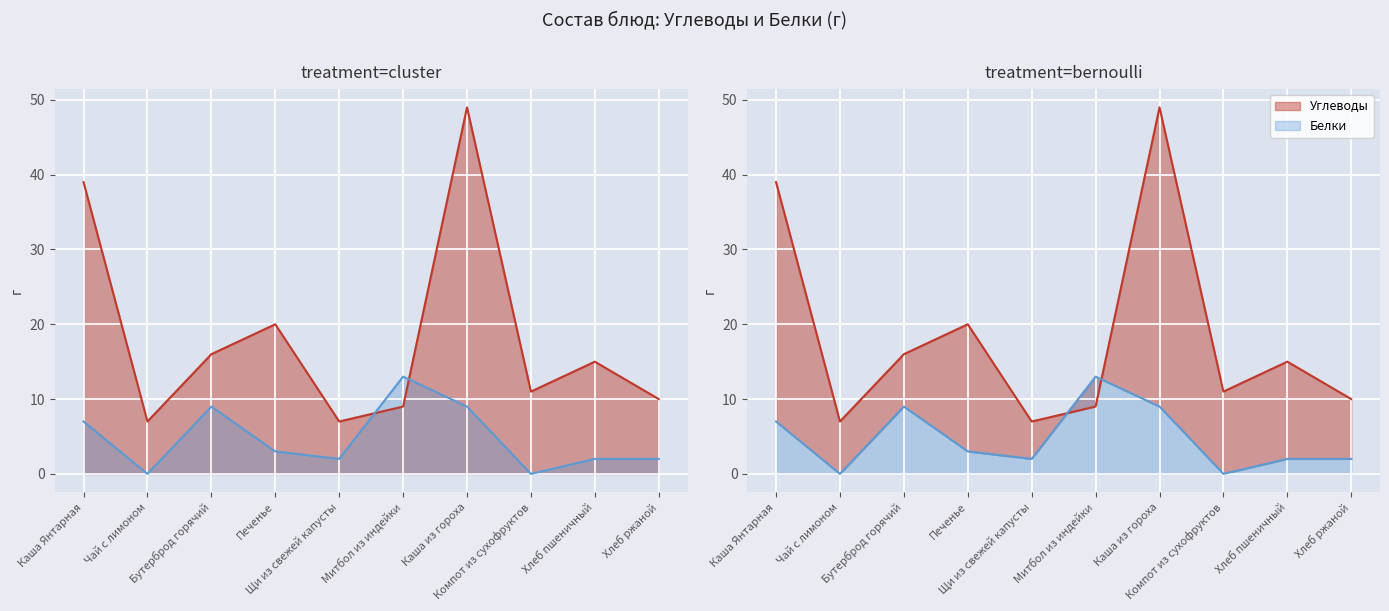

In Белки, how many points are higher than both neighbors (excluding endpoints)?

2